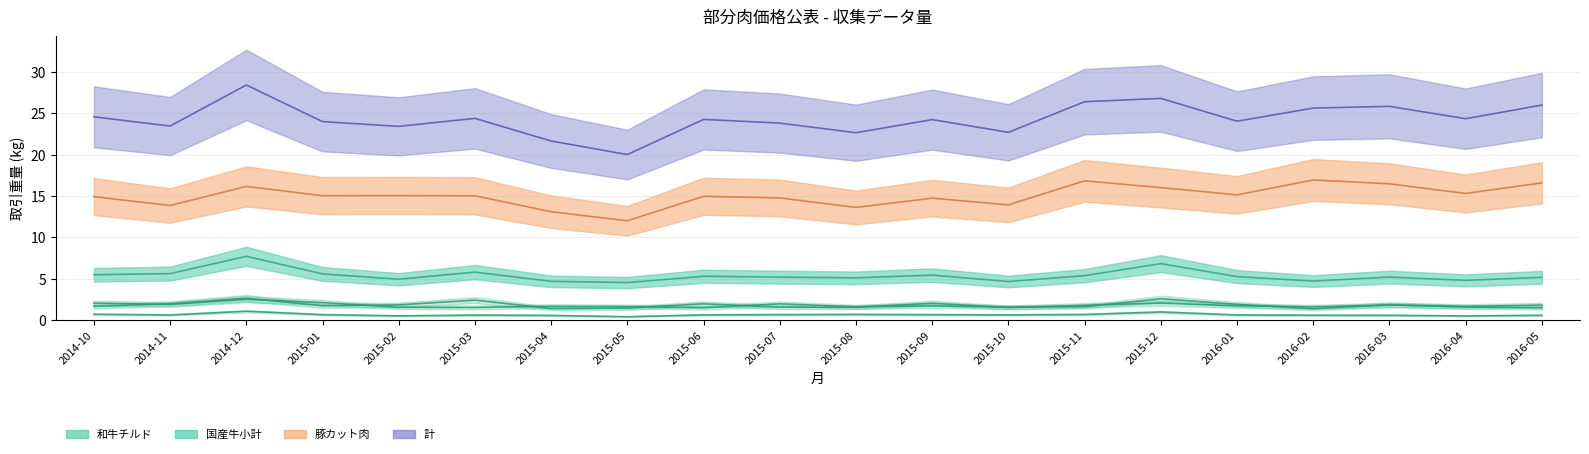

Does the chart display data point markers on the line(s)?

No